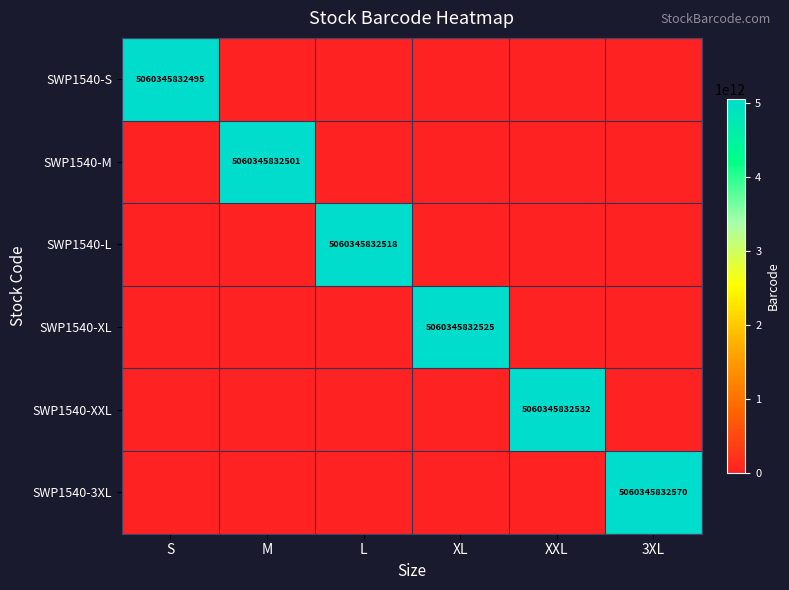

Which series has the widest spread of values?

SWP1540-3XL